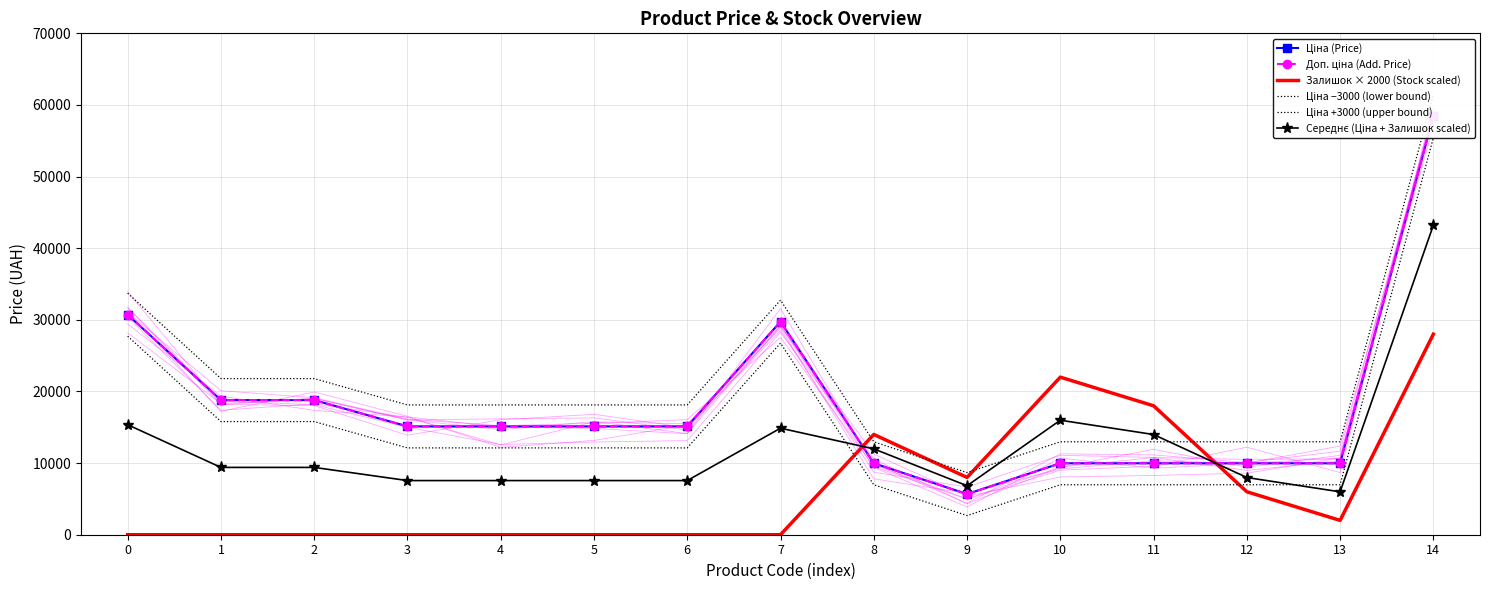

What is the value of the Ціна −3000 (lower bound) point at the 12th from the left?

6975.0